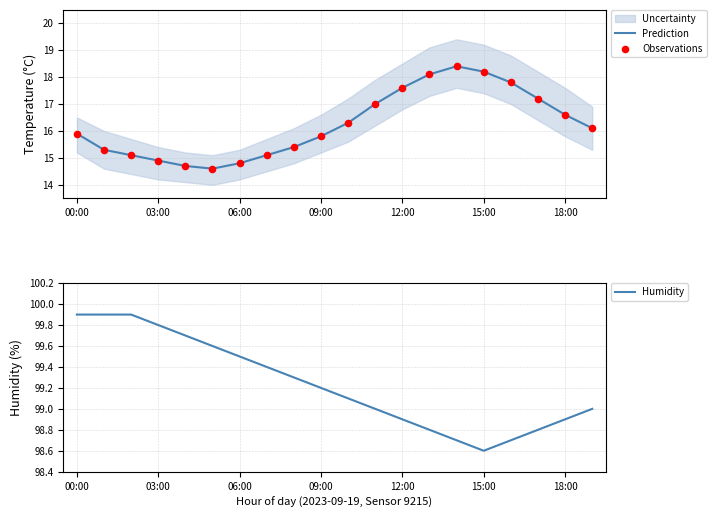

At which category is the sum across all series the highest?

14